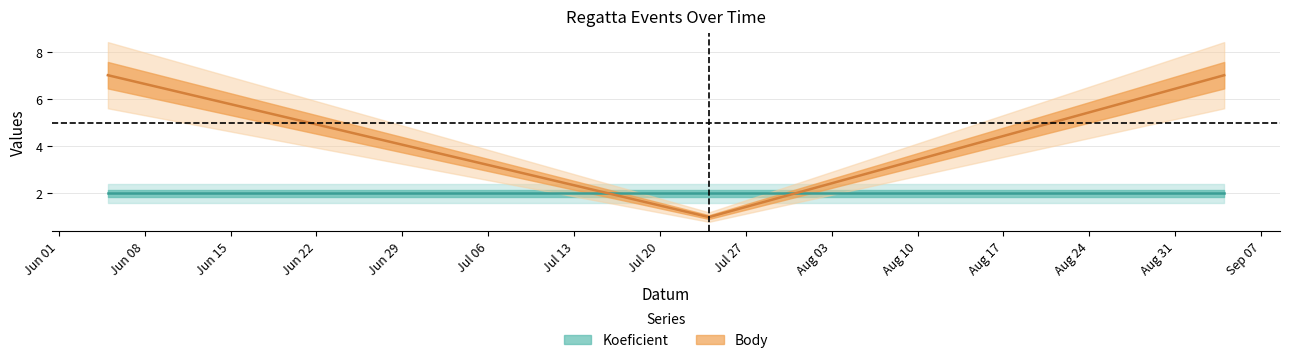

Is it true that the value at 2021-09-04 is 7?

True